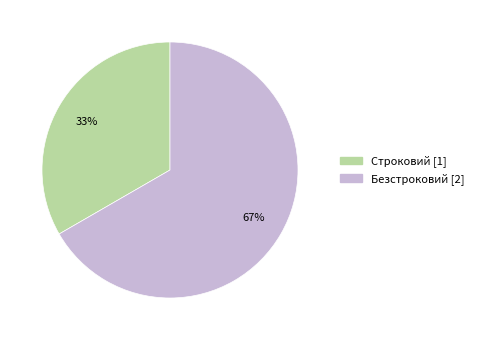

To the nearest percent, what is the combined percentage of Безстроковий and Строковий?

100%